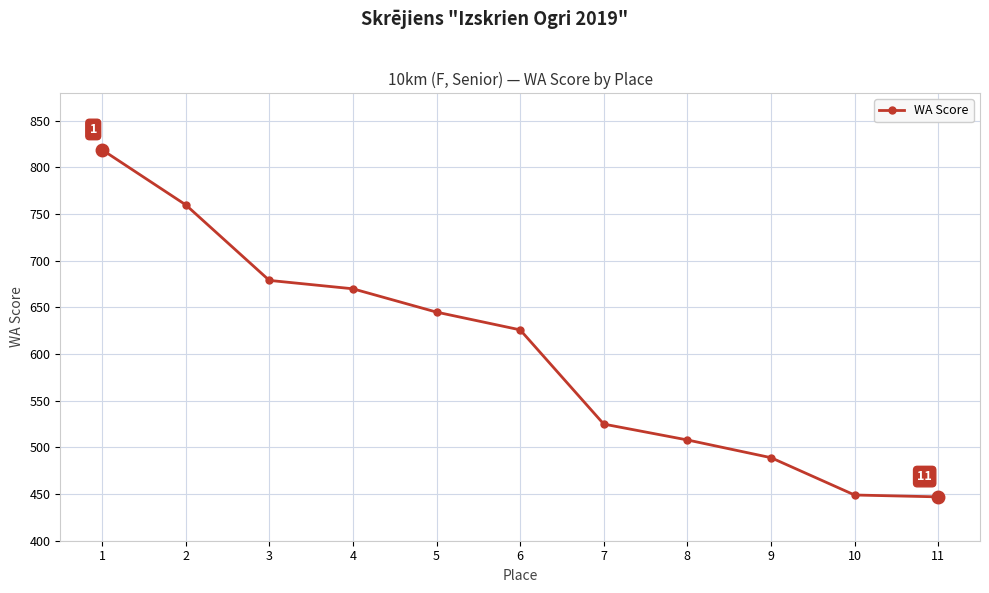

What is the ratio of the value at 7 to the value at 1?

0.6